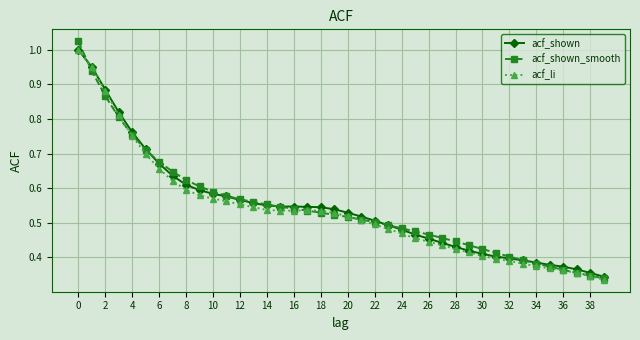

Rank the series by their maximum value, from highest to lowest.

acf_shown_smooth, acf_shown, acf_li